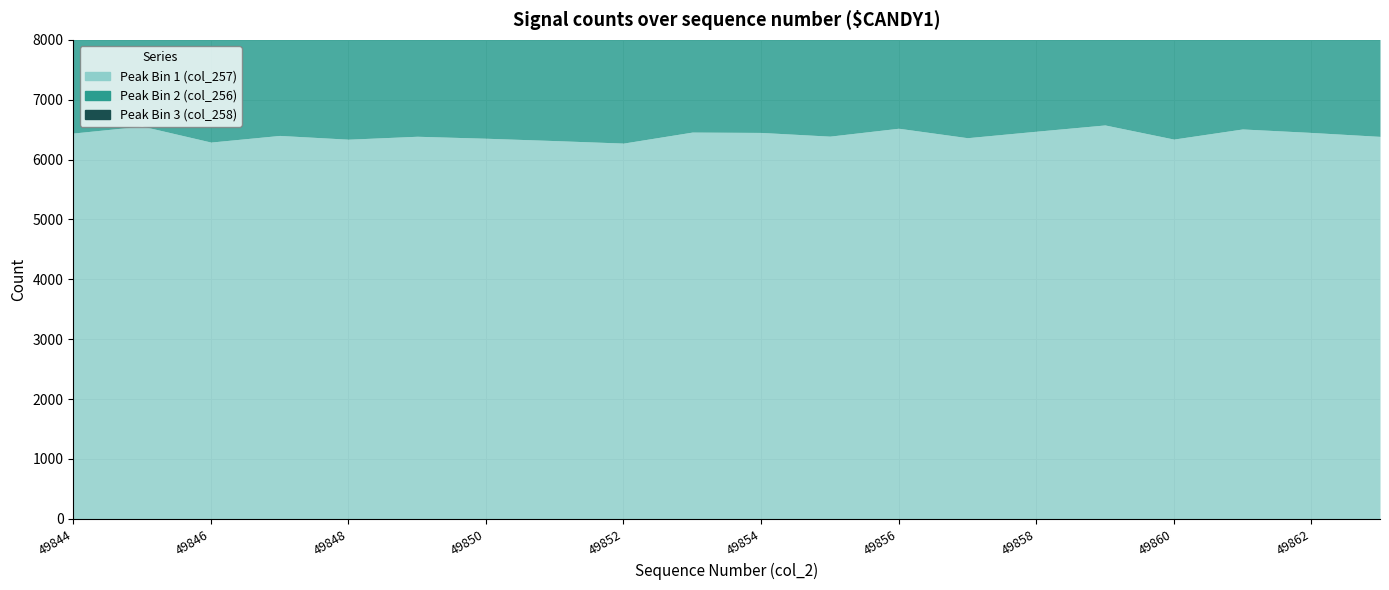

How many values in the Peak Bin 1 (col_257) series exceed 6404?

9